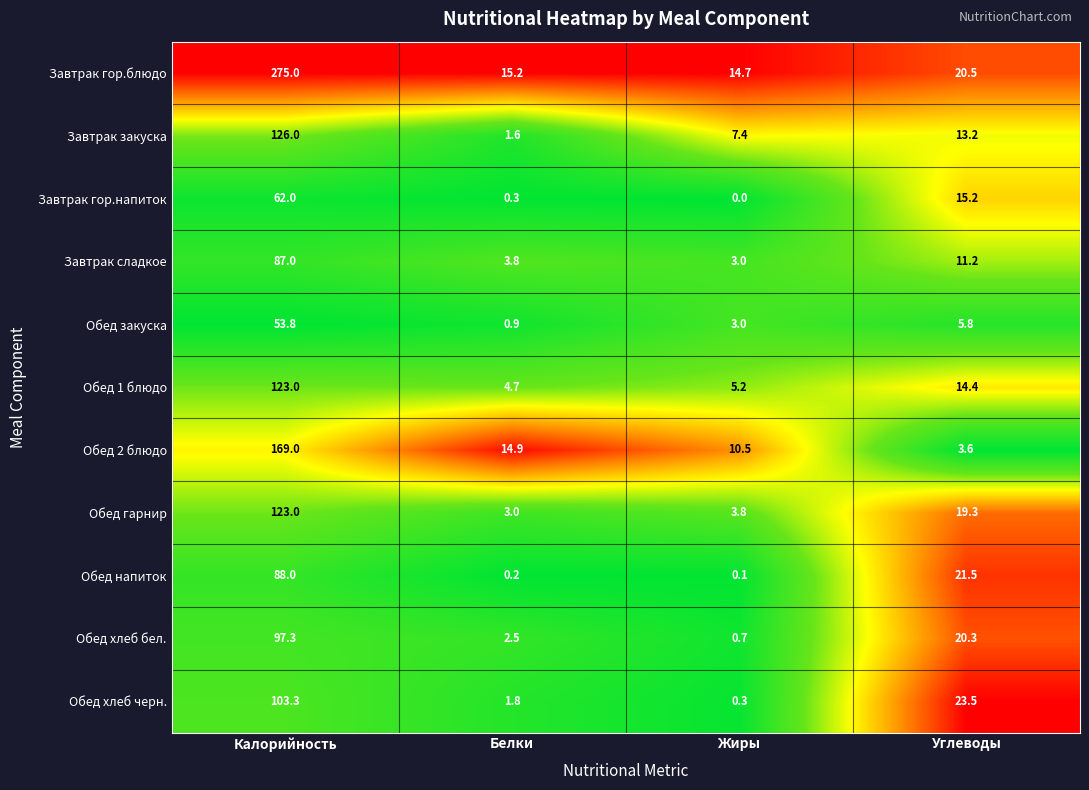

How many data points does each series have?

4